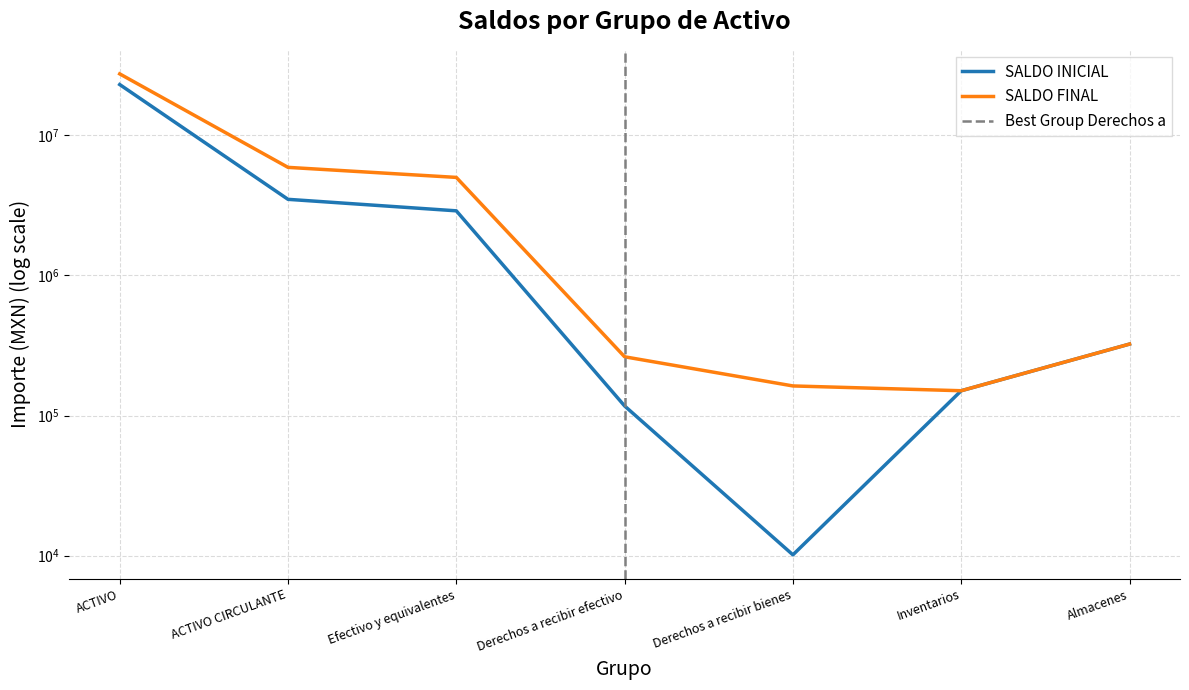

What is the label of the 3rd point from the right?

Derechos a recibir bienes